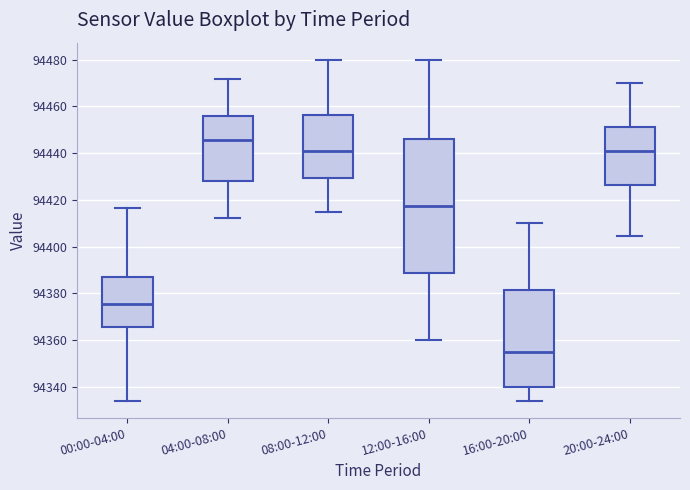

Comparing the boxes themselves (not the whiskers), which one is the tallest?

12:00-16:00